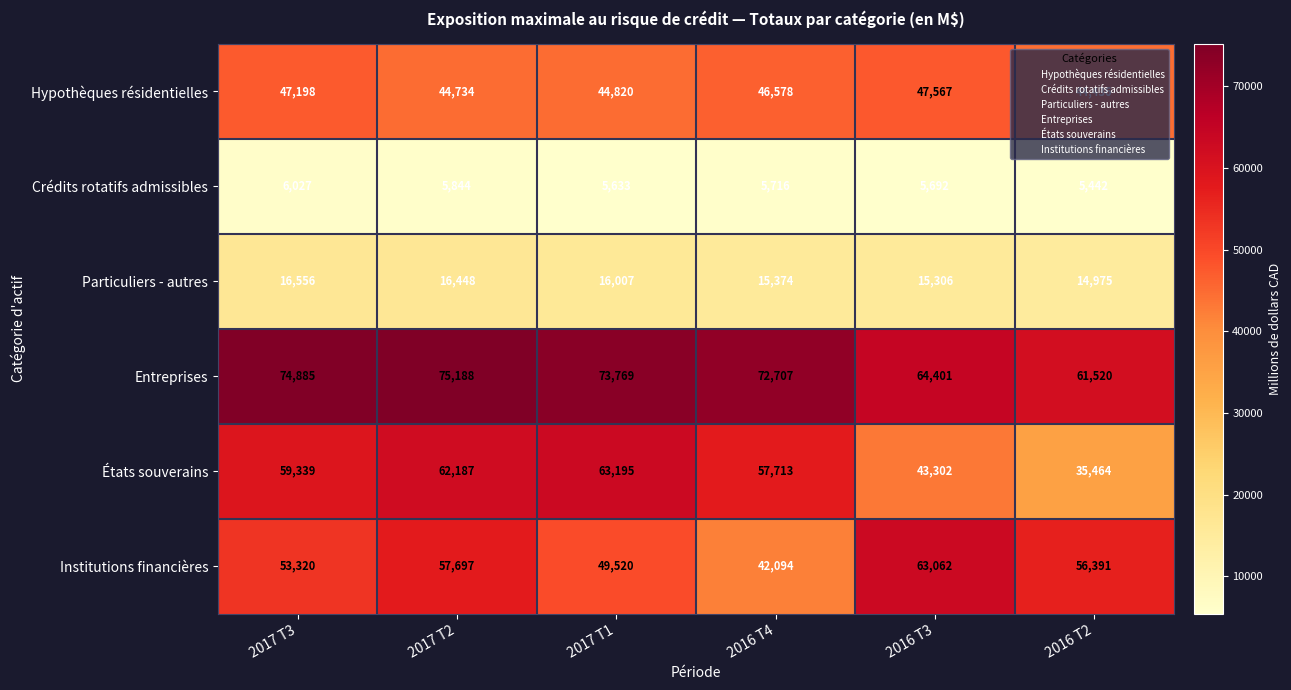

What value does the Institutions financières series have at 2016 T2, to the nearest 10?

56390